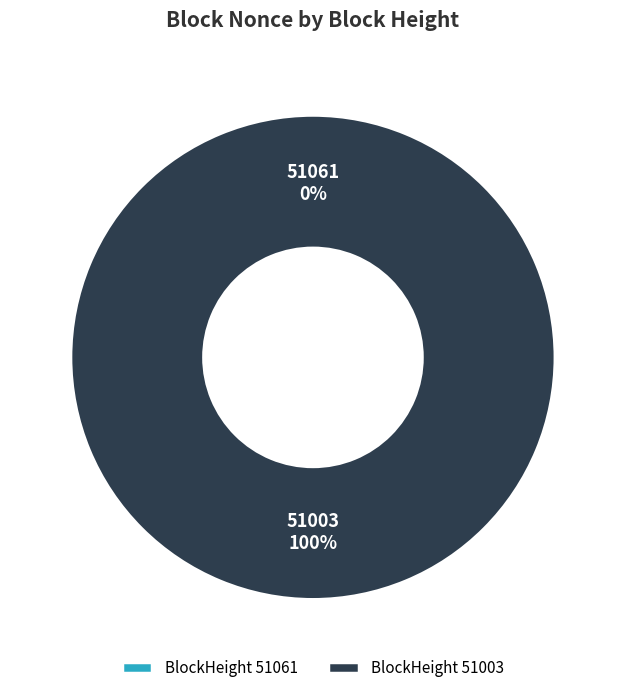

Between 51003 and 51061, which is larger?

51003